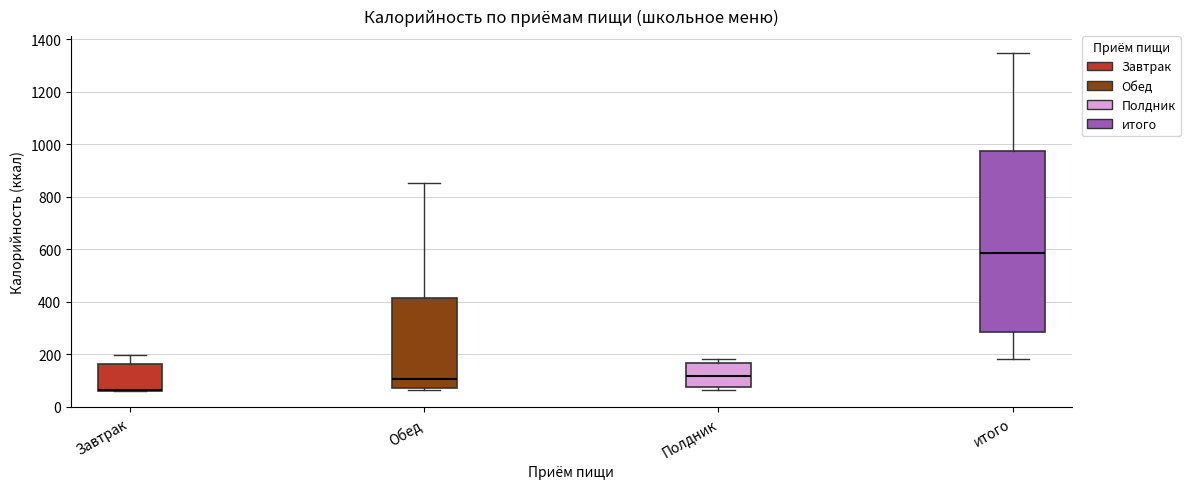

Reading left to right, read every box against the y-axis: the position of its median line, the range the box covers, and the ends of its whiskers. The values are not printed on the chart, so give them approximately, as read against the axis.

Завтрак: median 60 (drawn on the box's lower edge), box 60 to 160, whiskers 60 to 200
Обед: median 100, box 80 to 420, whiskers 60 to 860
Полдник: median 120, box 80 to 160, whiskers 60 to 180
итого: median 580, box 280 to 980, whiskers 180 to 1340